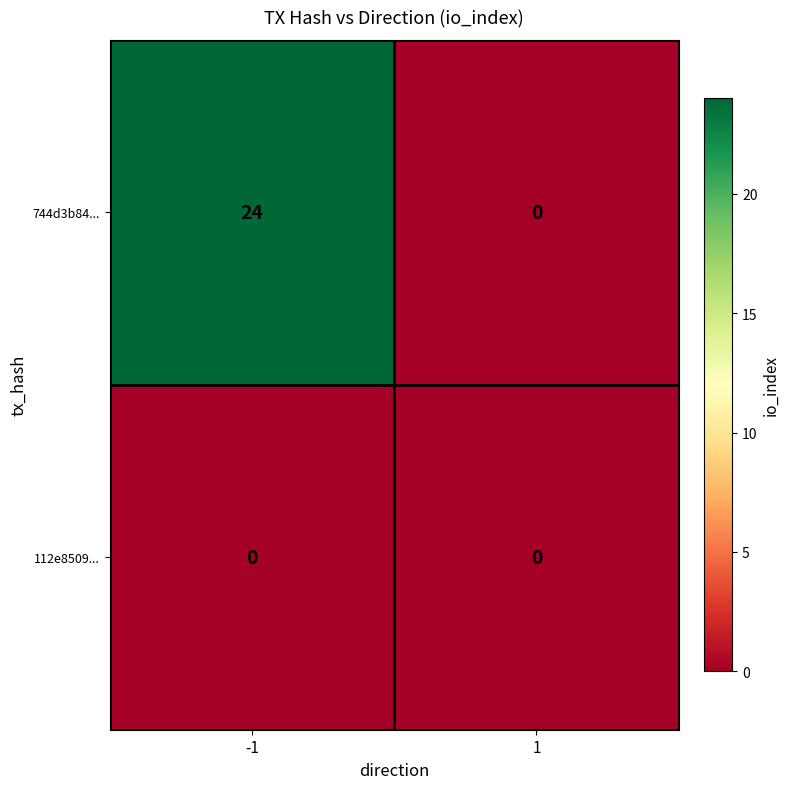

Reading left to right, list all the values displayed in this chart.

744d3b84...: 24	0
112e8509...: 0	0